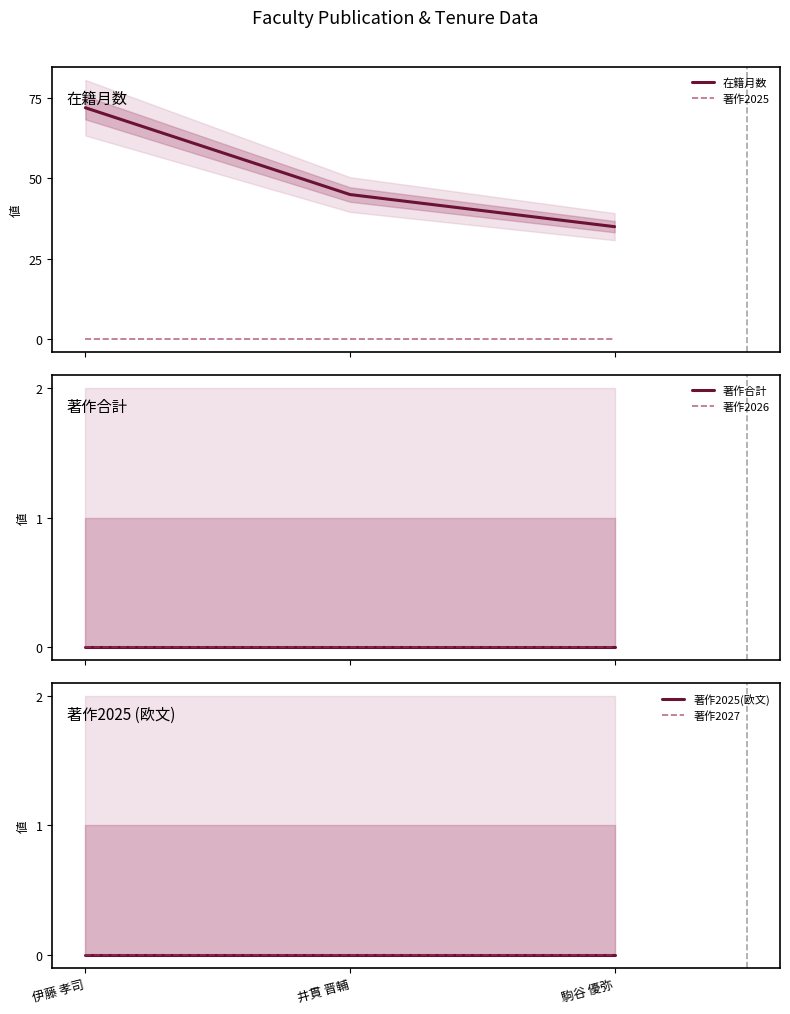

Which has a higher value, 駒谷 優弥 or 伊藤 孝司?

伊藤 孝司